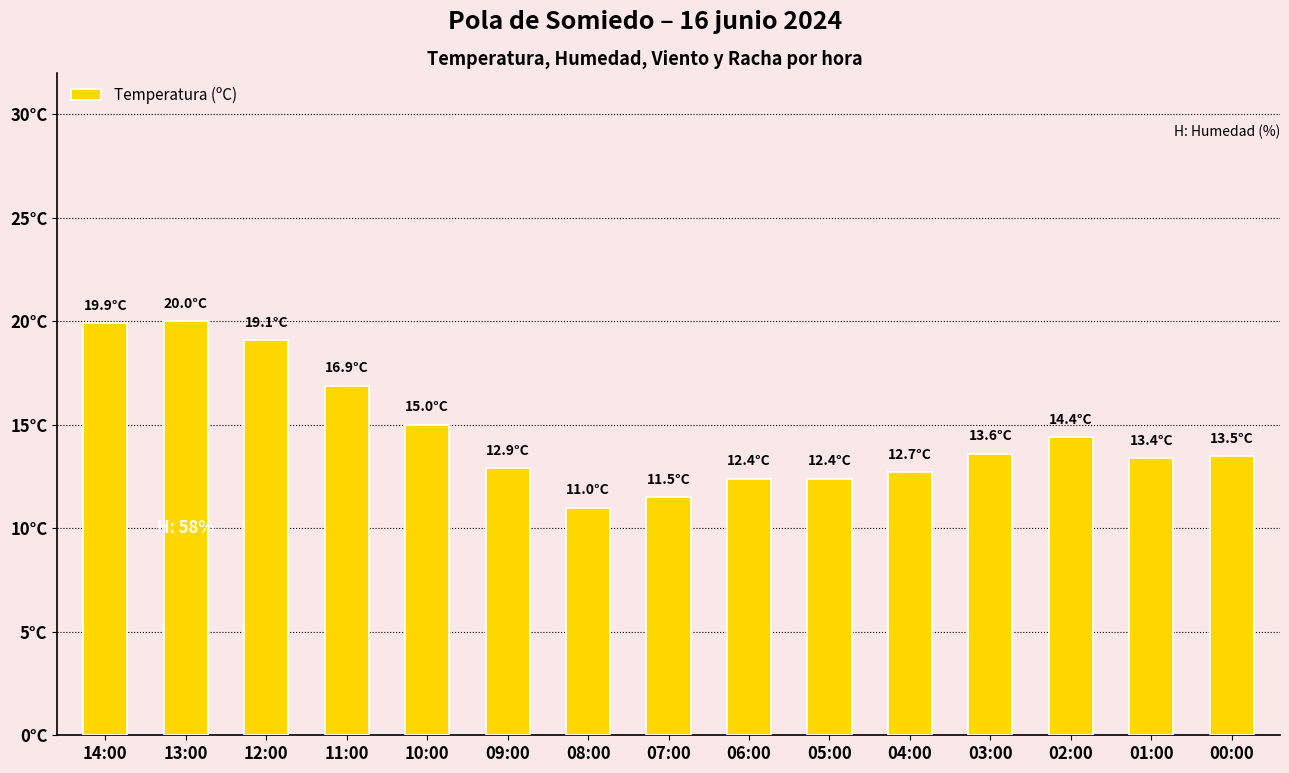

At which label does the data first exceed 13?

14:00